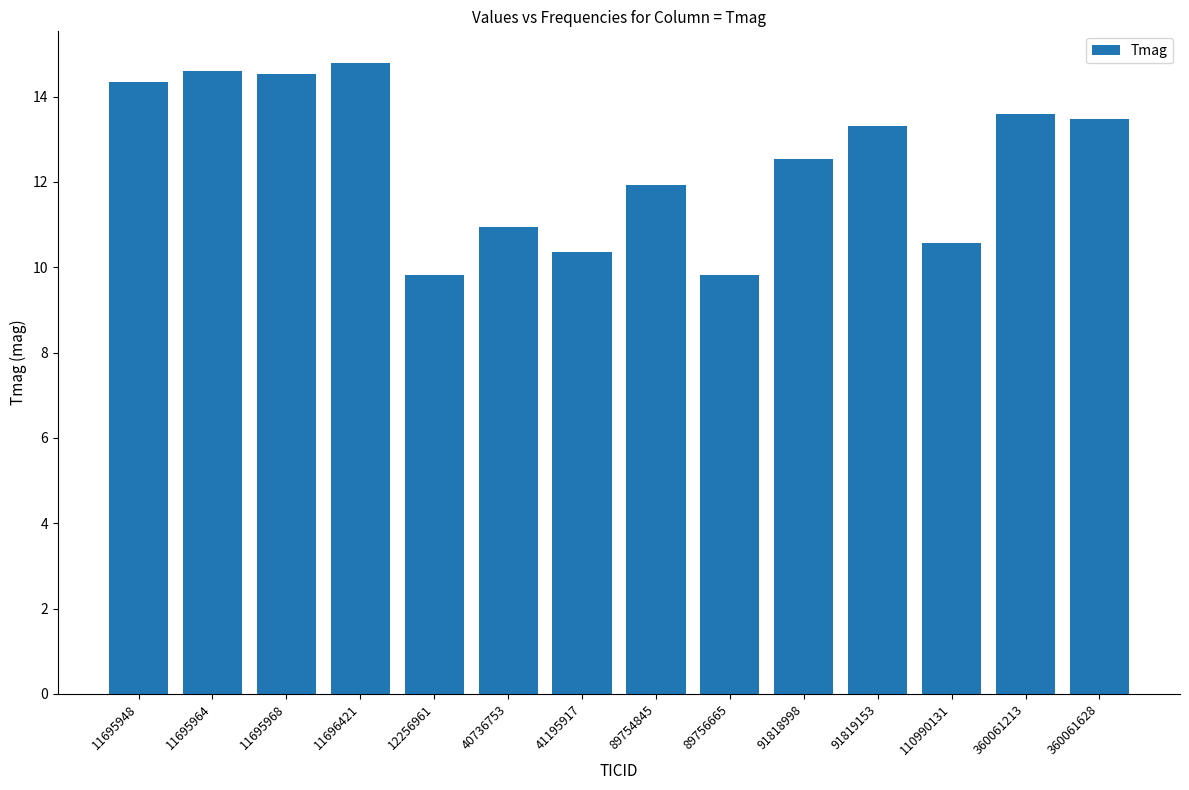

What is the approximate value at 360061628?

13.5